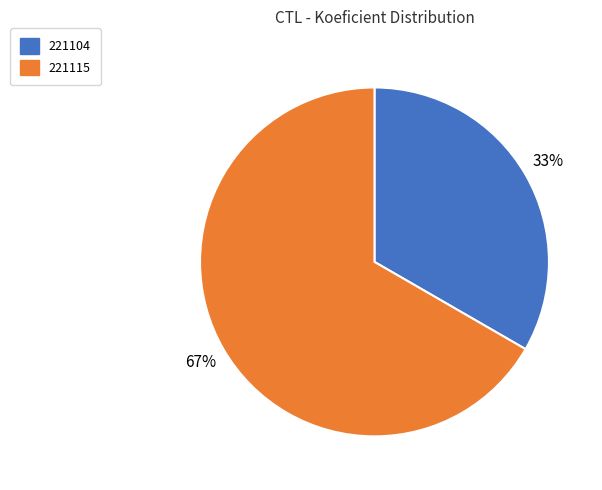

True or false: 221115 accounts for 67% of the total.

True